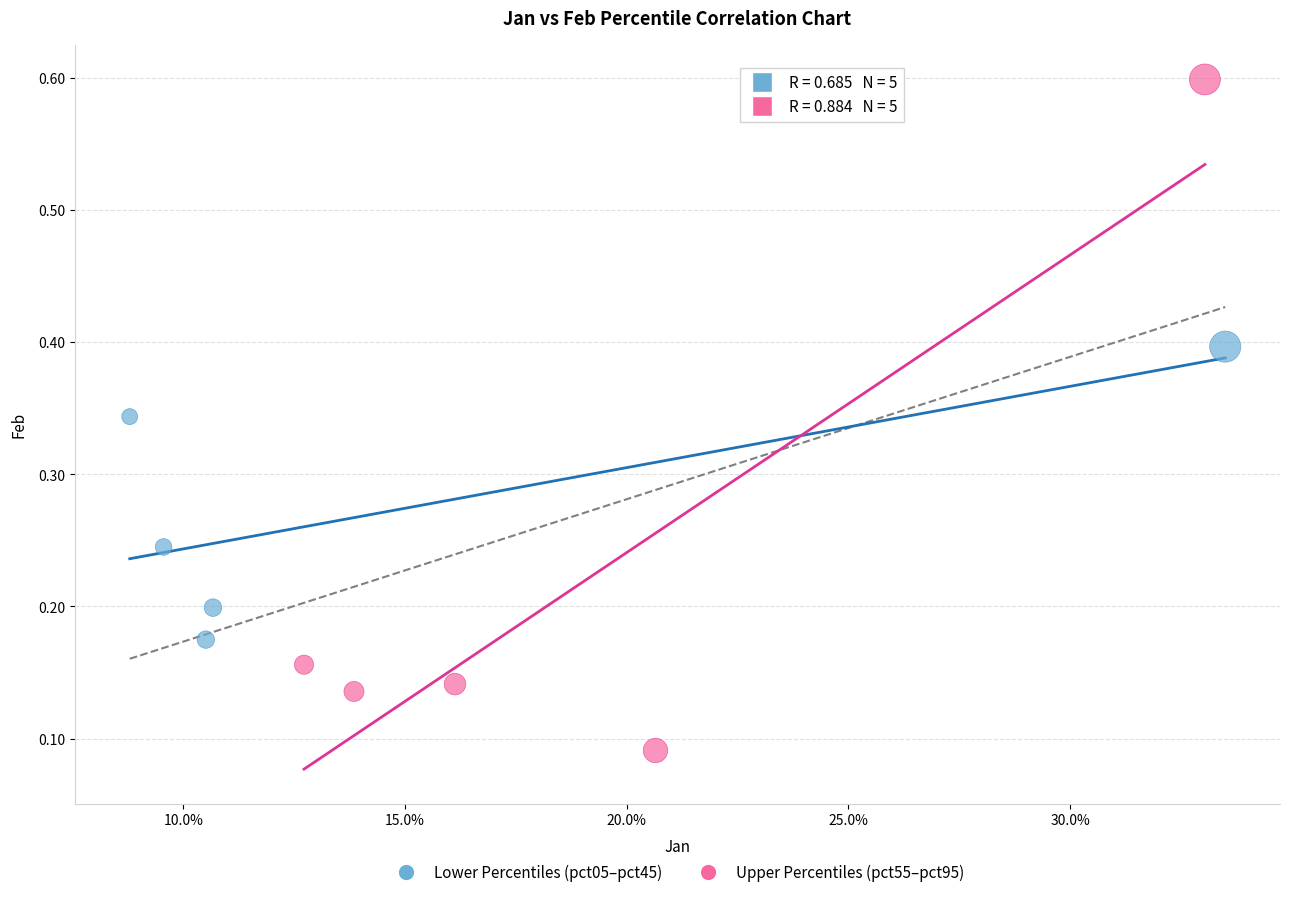

Which series contains the lowest Y value?

Upper Percentiles (pct55–pct95)